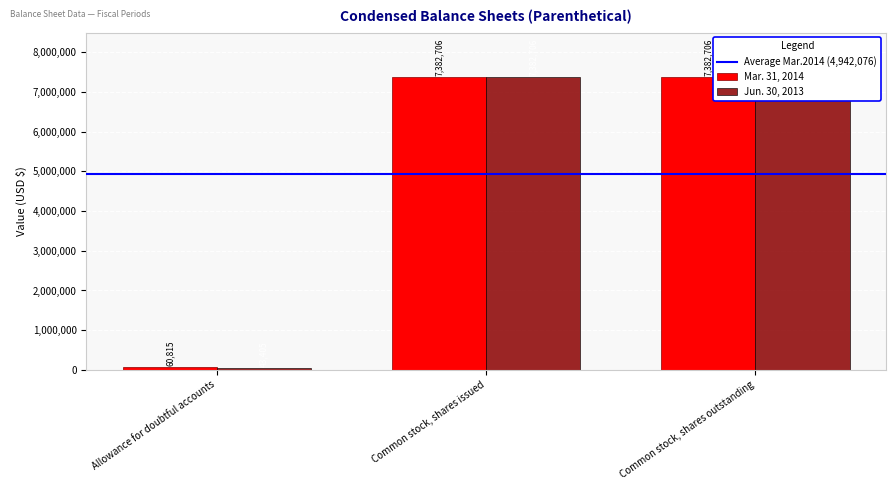

What is the average value of the Mar. 31, 2014 series?

4936272